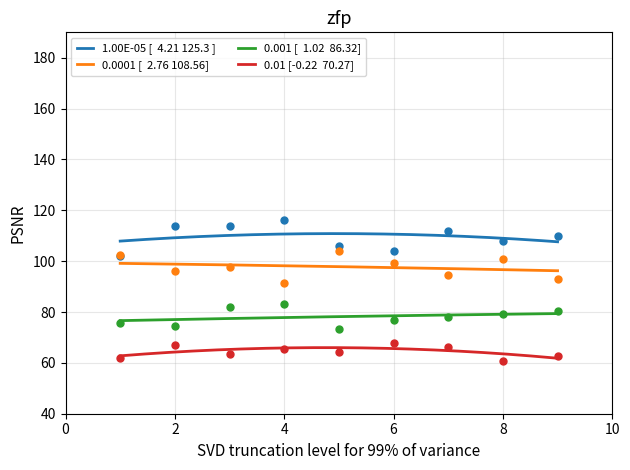

Is the value of col_6 at 6 greater than the value of col_4 at 7?

No